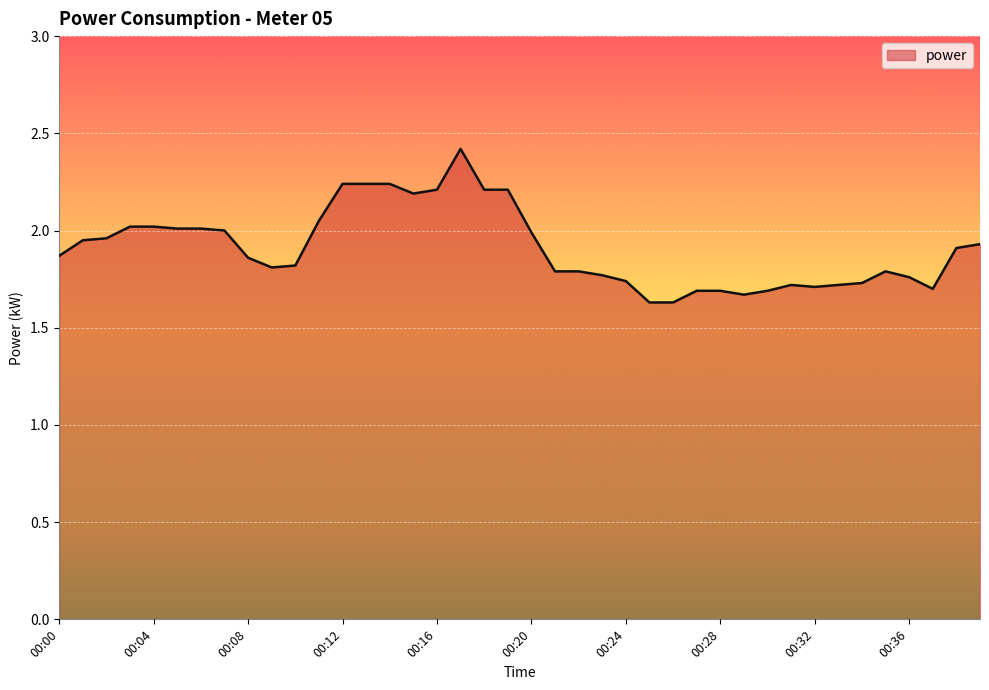

What is the difference between the maximum and minimum values?

0.8